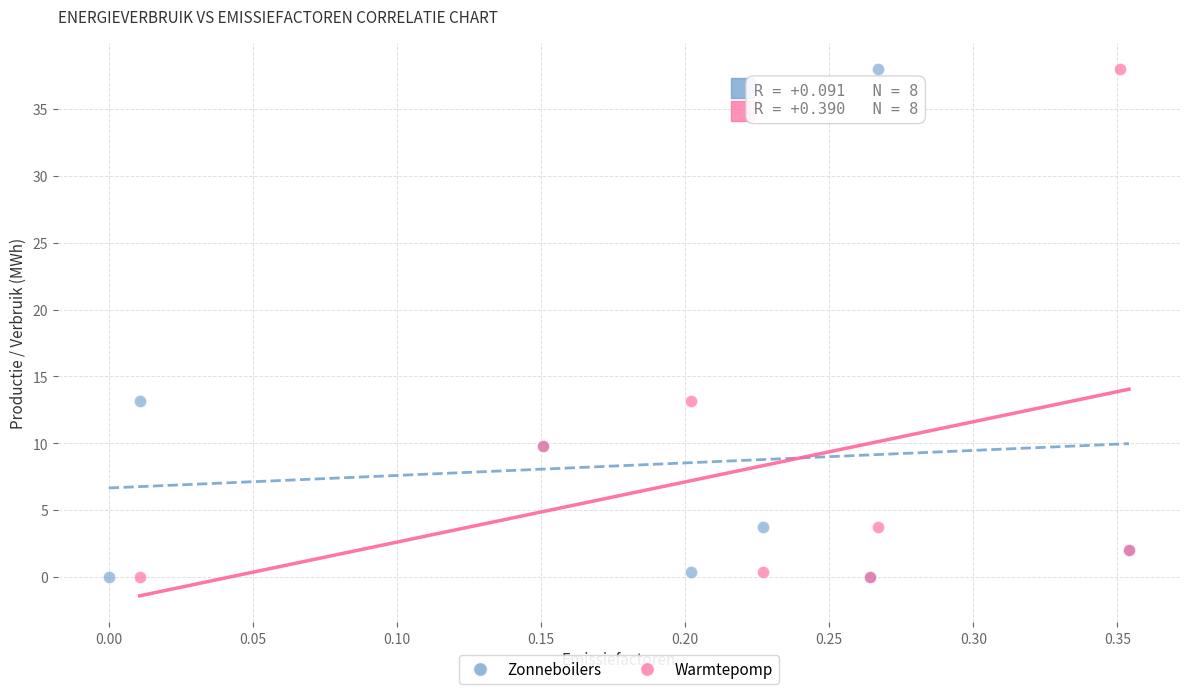

What are all the series names shown in the legend?

Zonneboilers, Warmtepomp